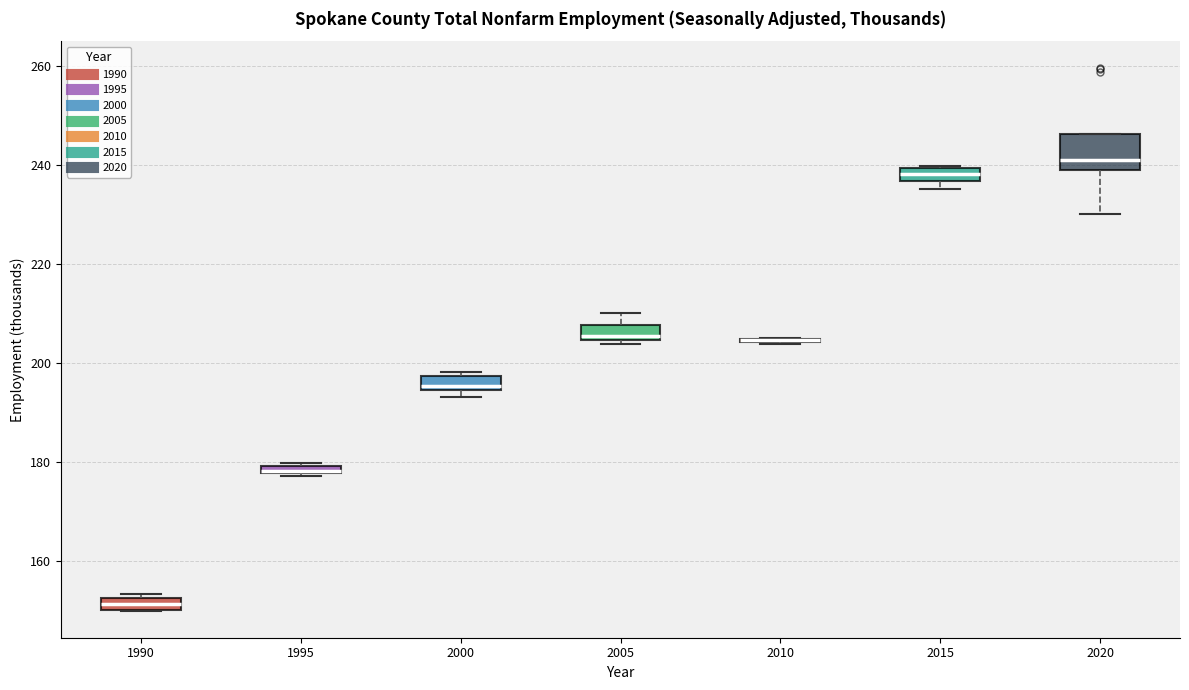

Where is the lower edge of the box at x = 1990 on the y-axis? The values are not printed on the chart, so give them approximately, as read against the axis.

150